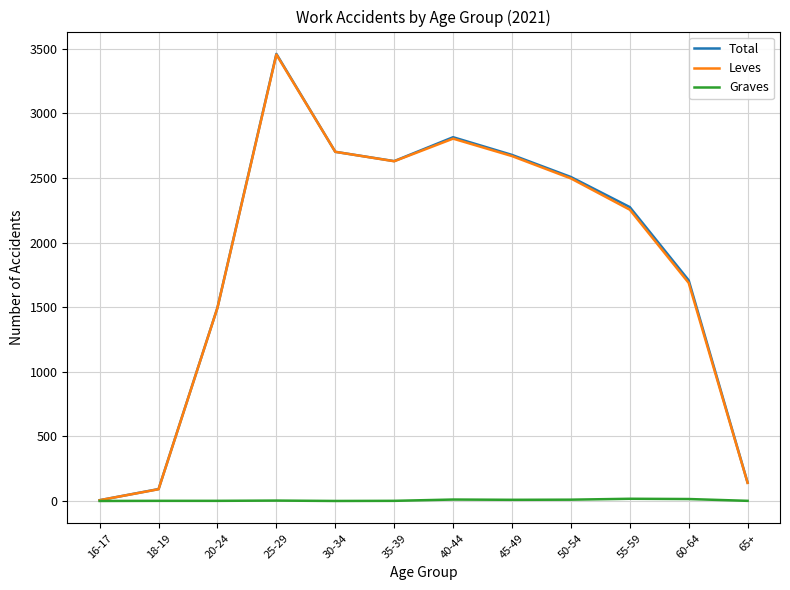

What is the difference between the second highest and second lowest values in the Leves series?

2714